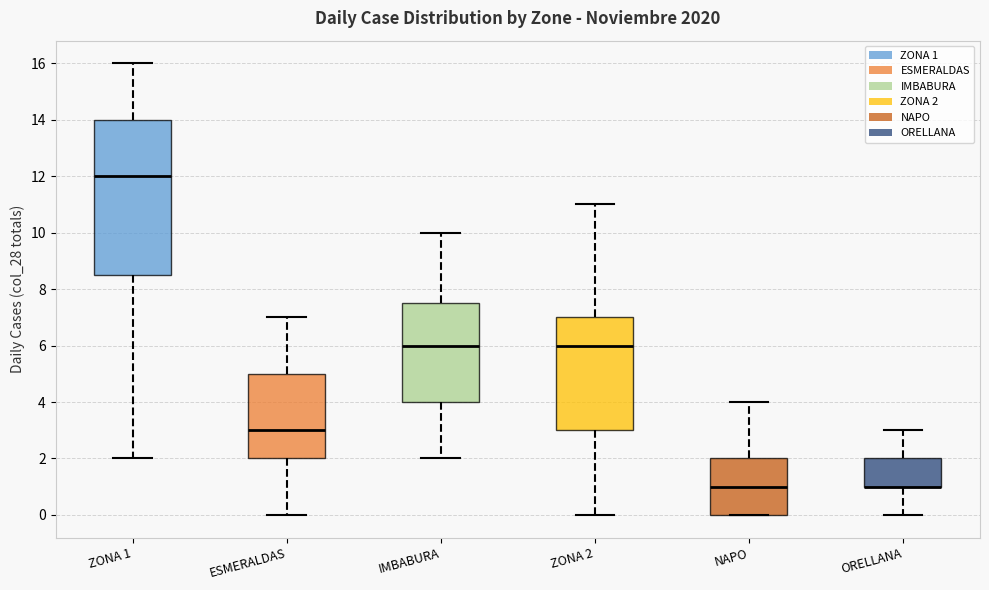

Which box is the tallest, from its lower edge to its upper edge?

ZONA 1